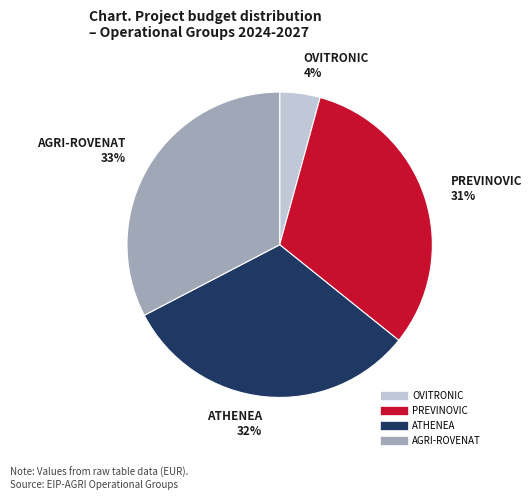

What is the ratio of the value at ATHENEA to the value at AGRI-ROVENAT?

1.0